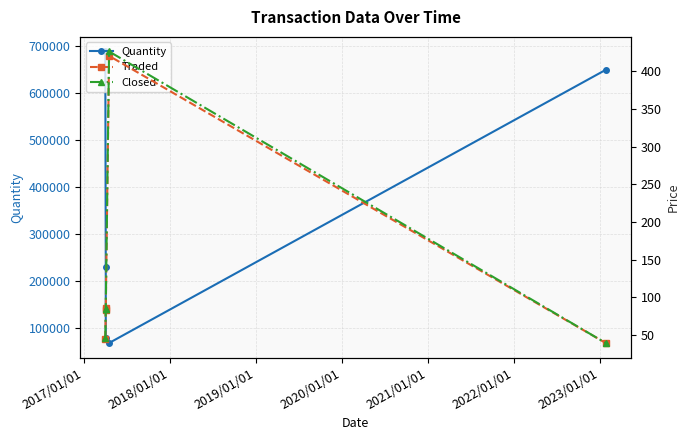

What is the approximate value of Quantity at 2017/01/01?

229000.0